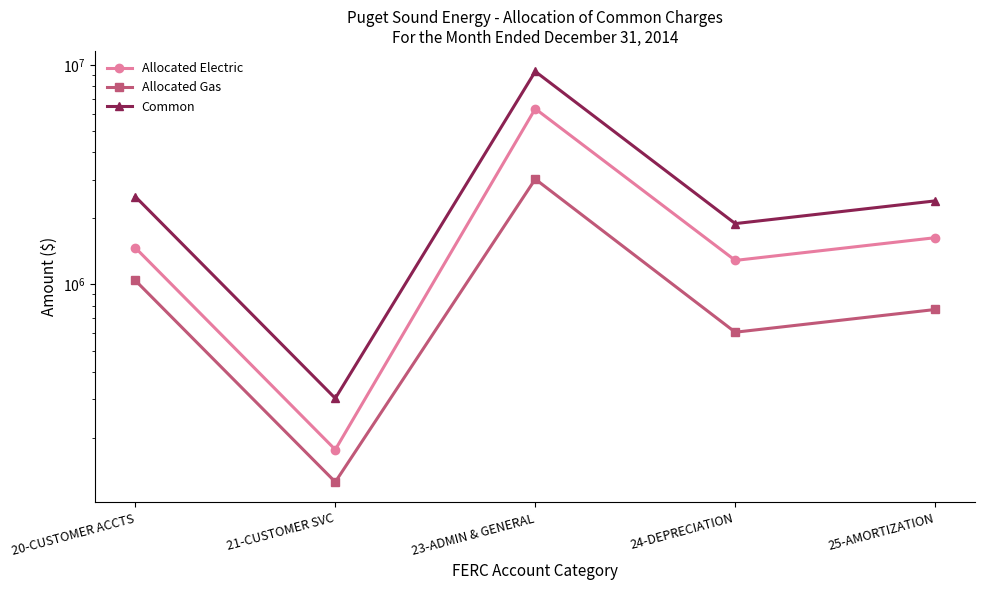

How many distinct data groups are displayed?

3